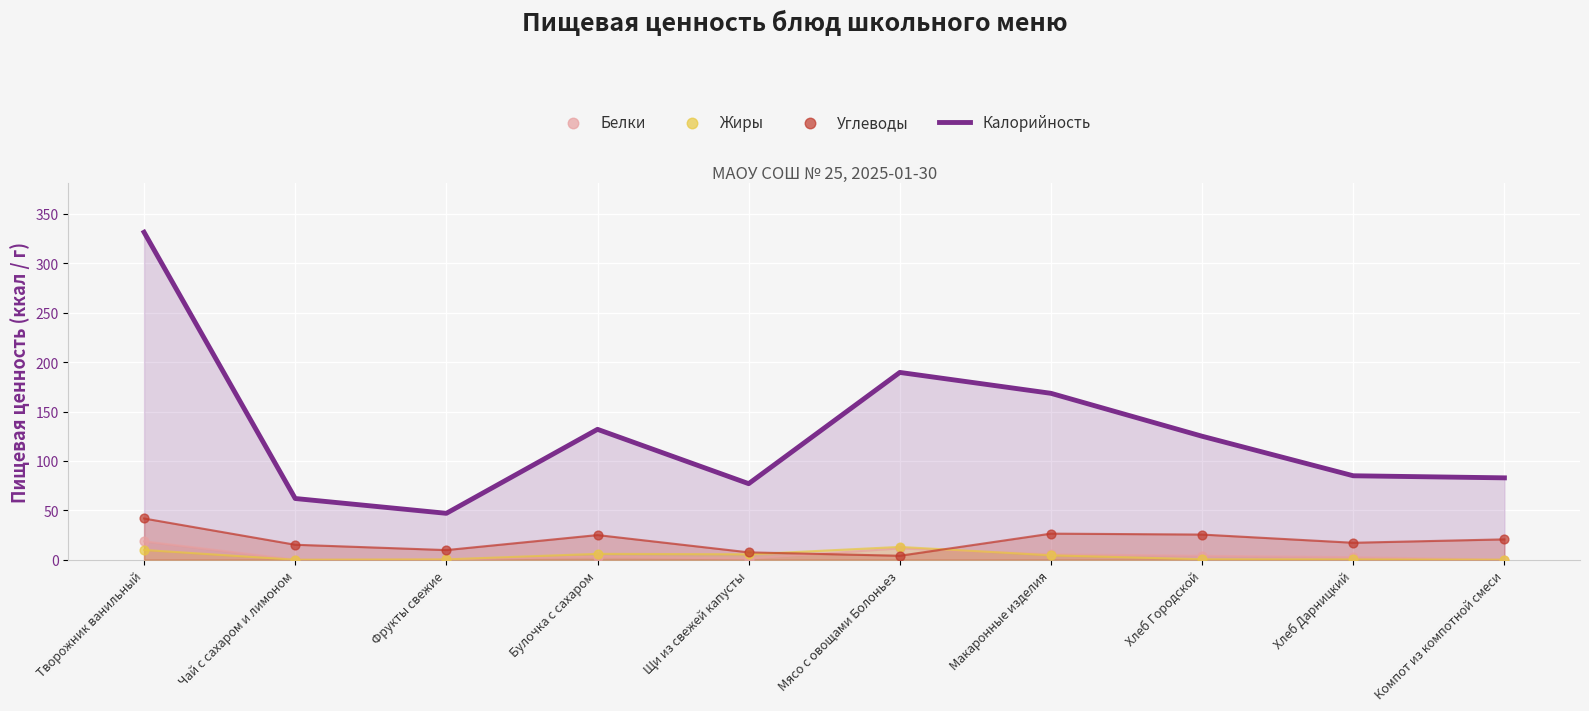

At which category is the sum across all series the highest?

Творожник ванильный